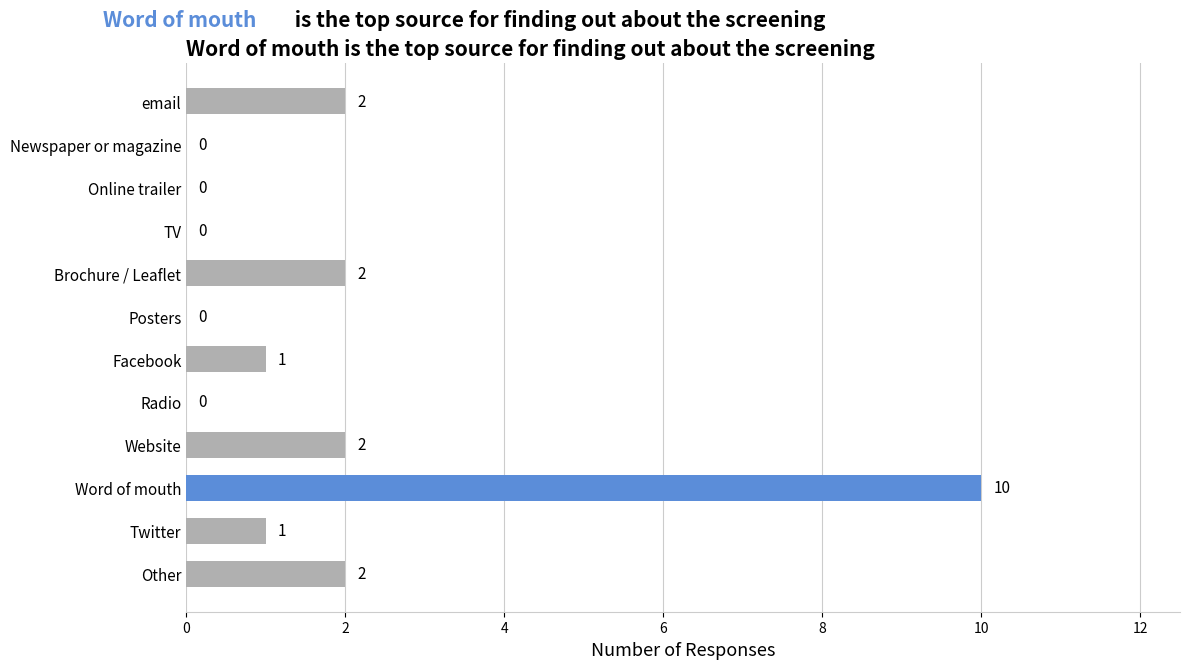

What is the greatest value displayed?

10